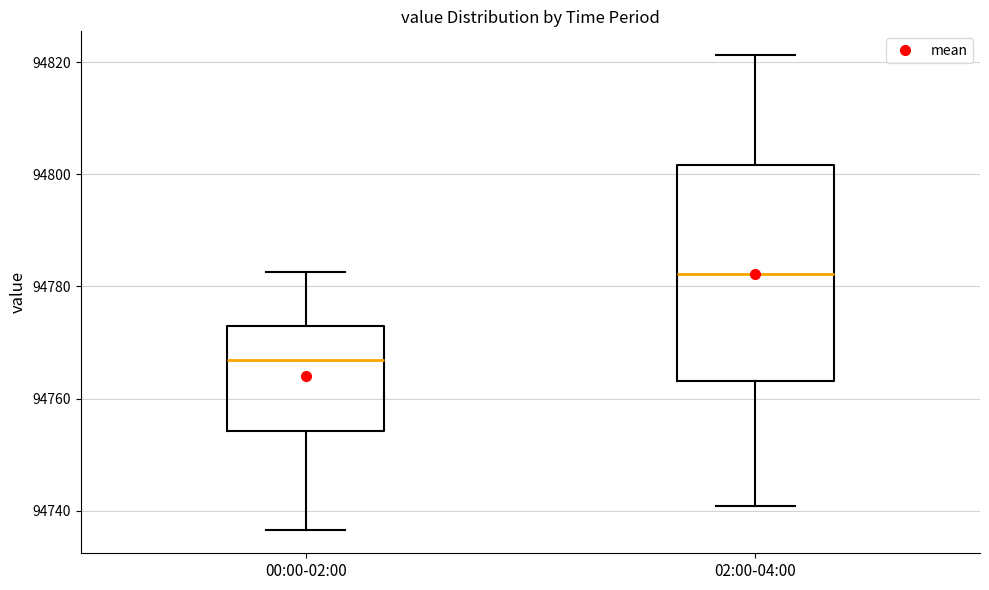

Which box's median line is the lowest?

00:00-02:00